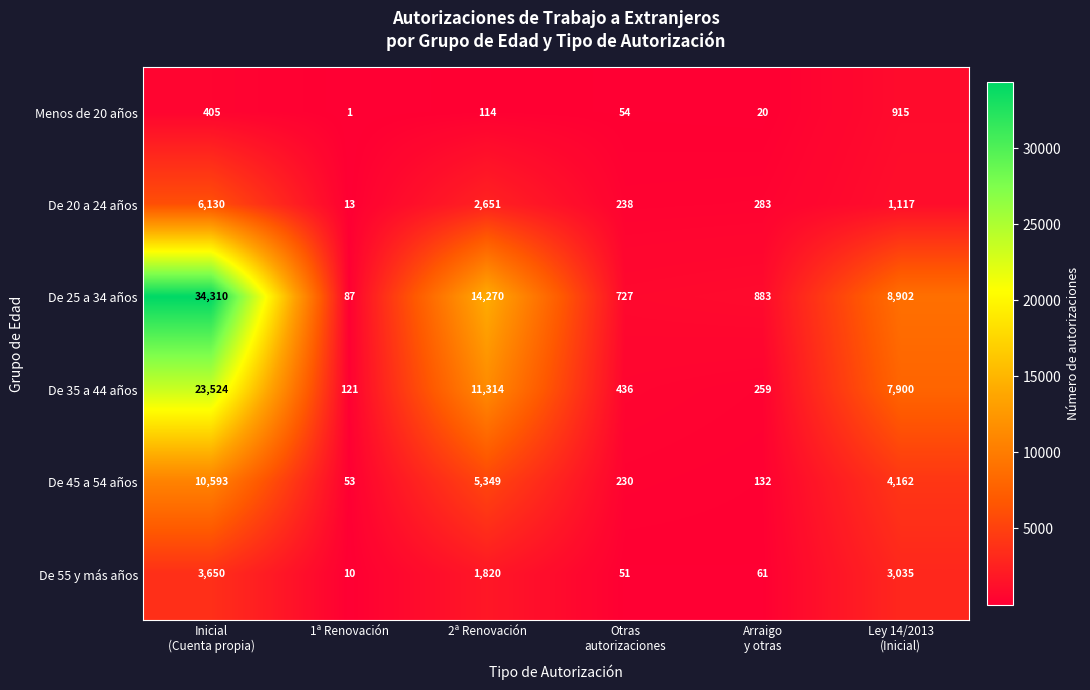

How many categories are shown in the chart?

6